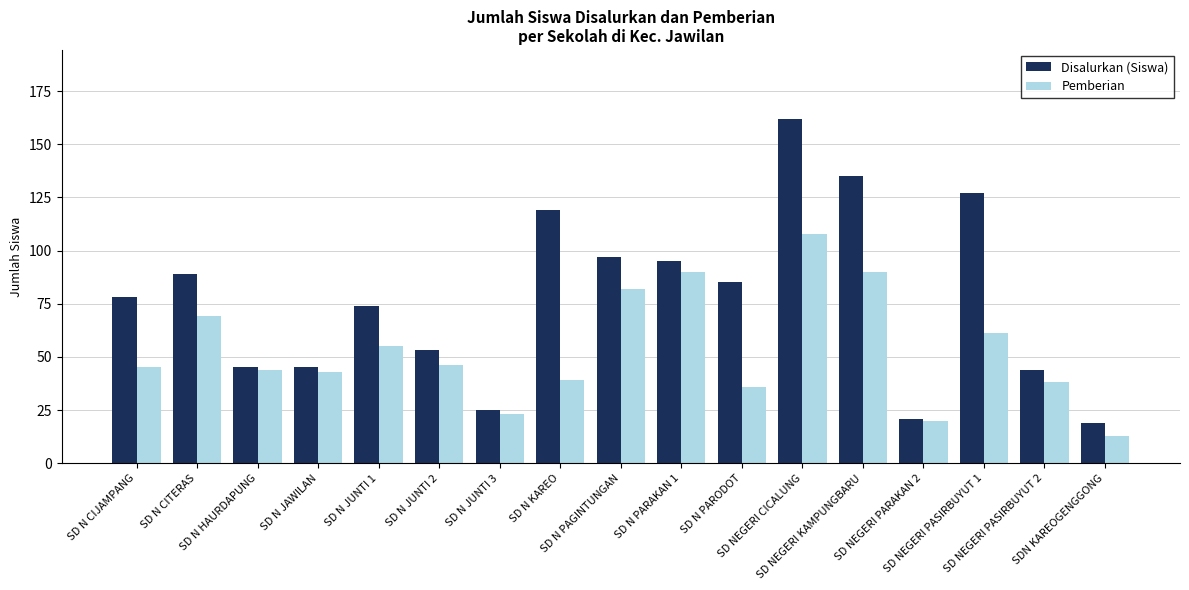

Count the number of data series in this chart.

2